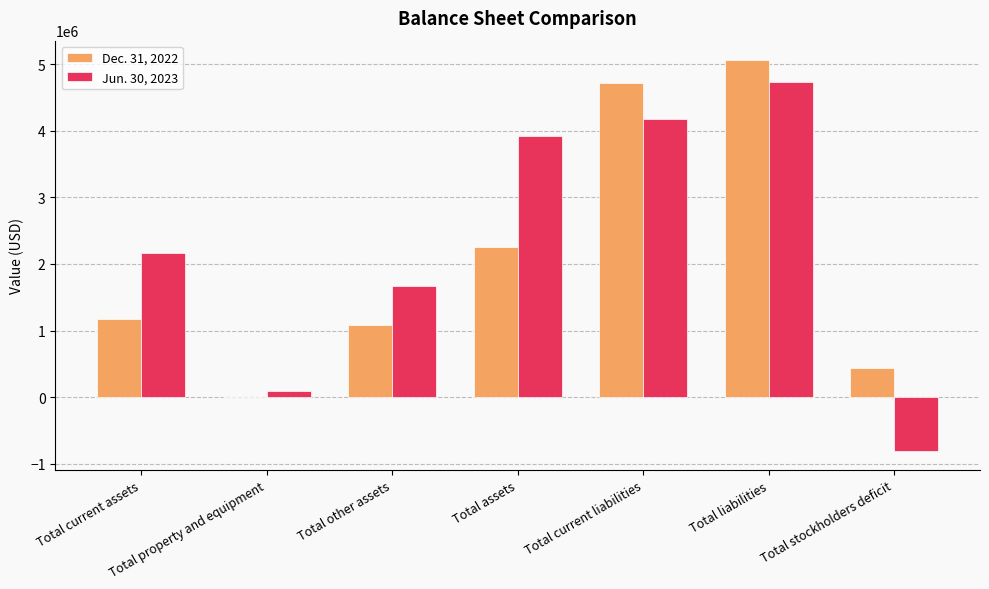

Which series has the largest total across all categories?

Jun. 30, 2023